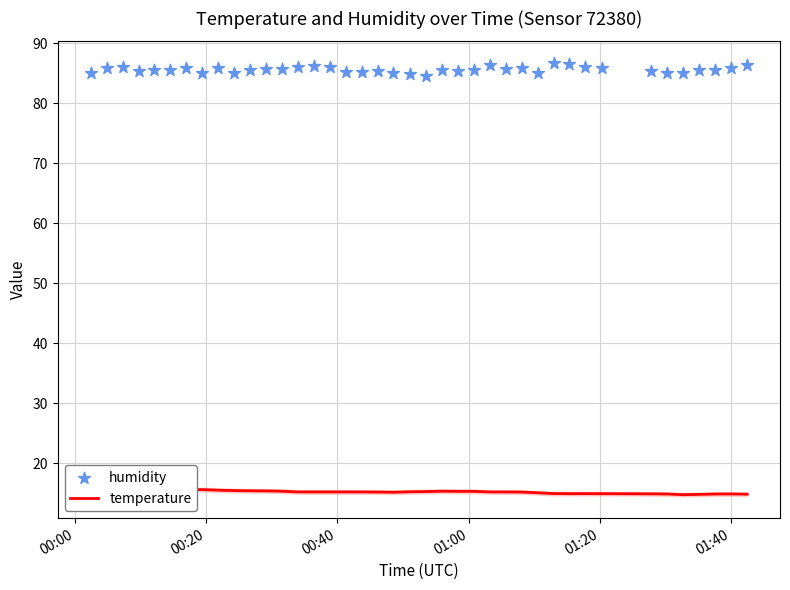

Which series reaches the minimum Y coordinate?

temperature